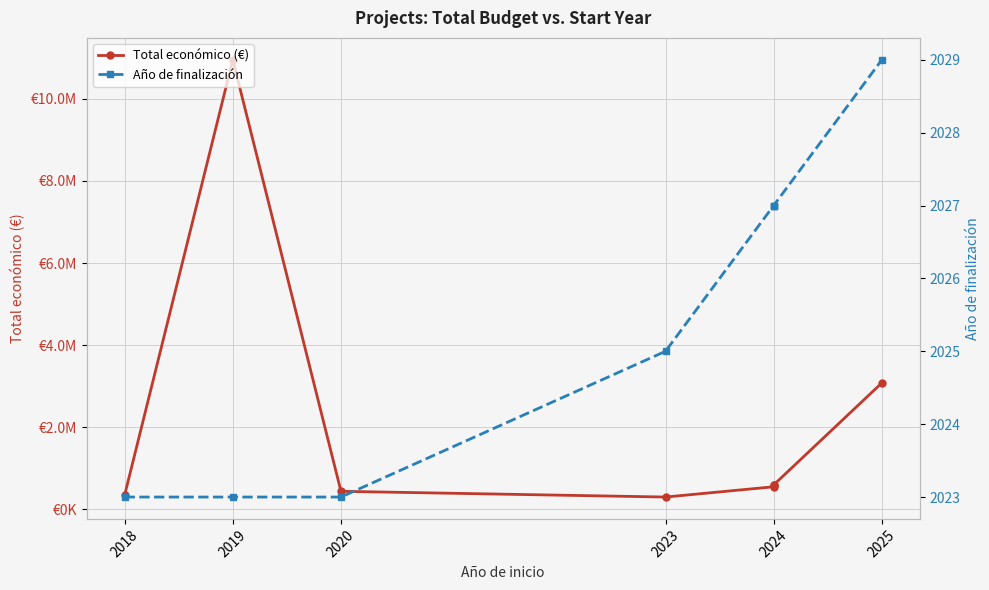

At 2020, list the series in order from largest to smallest.

Total económico (€), Año de finalización